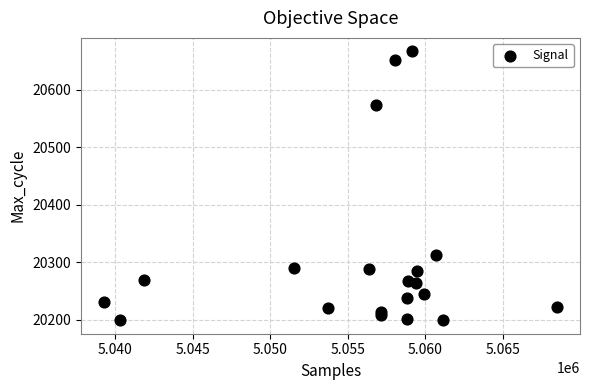

What Y value in the scatter plot is closest to 20433?

20312